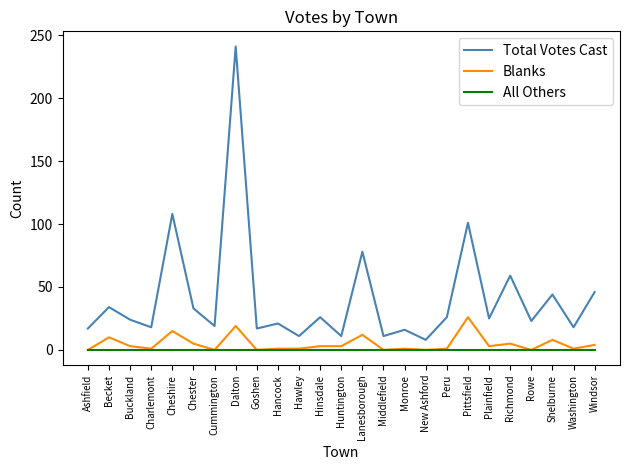

Is the value of Total Votes Cast at Buckland greater than the value of Blanks at Middlefield?

Yes